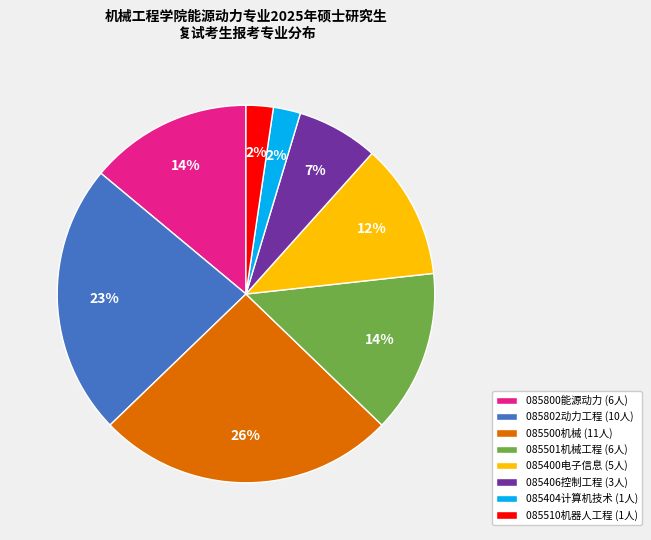

Does 085501机械工程 account for over 50% of the chart?

No